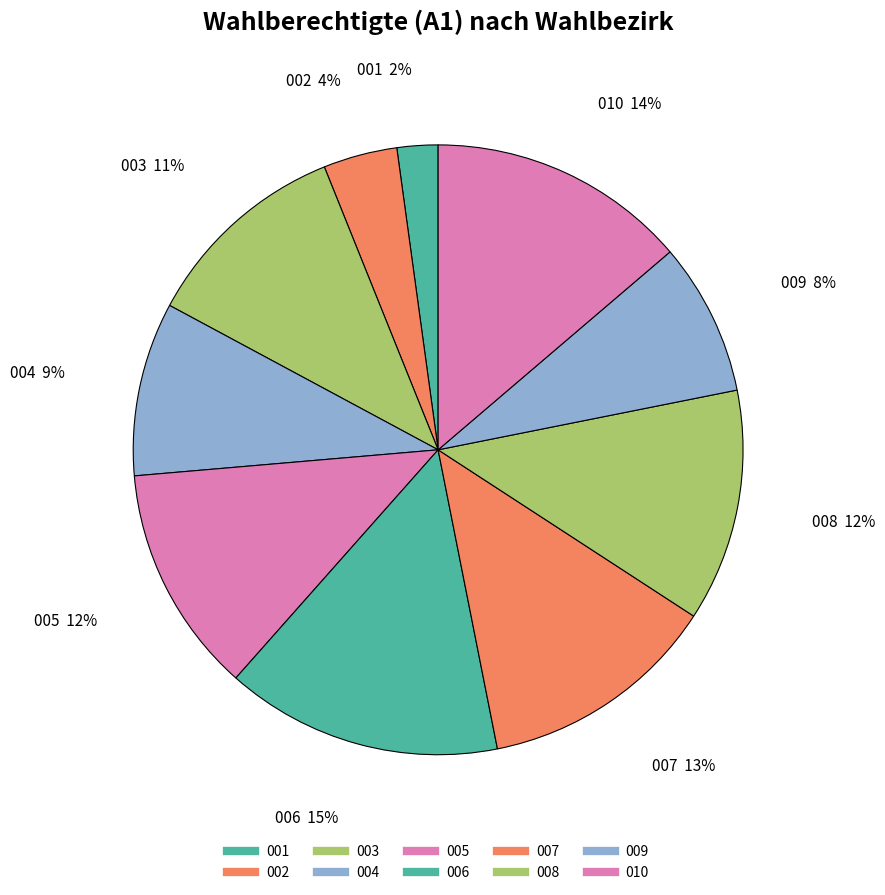

Rank the categories by value from lowest to highest.

001, 002, 009, 004, 003, 005, 008, 007, 010, 006